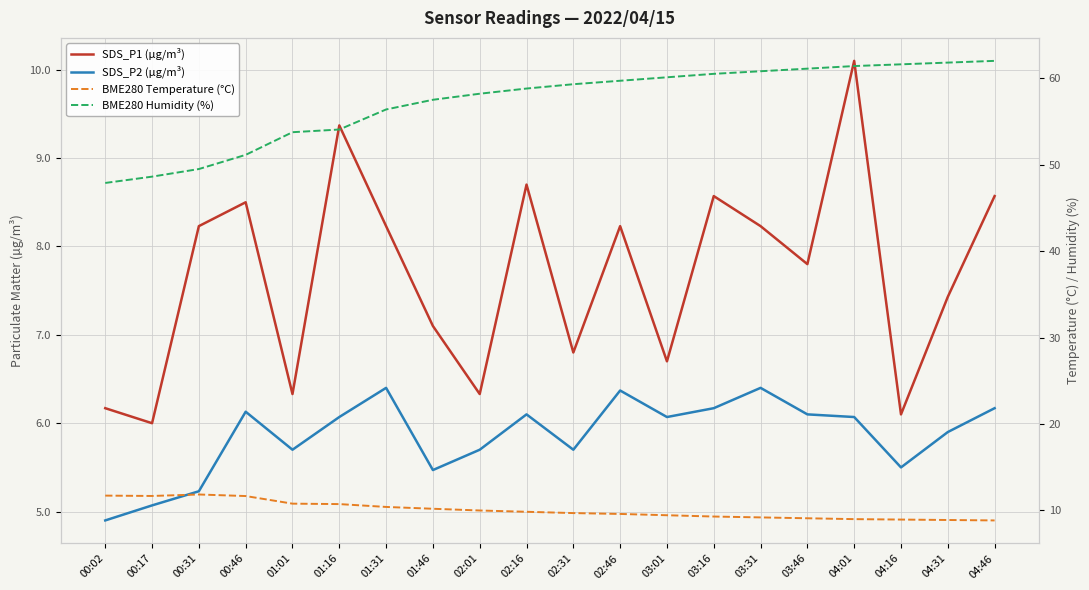

Is the value of SDS_P2 (µg/m³) at 02:16 greater than the value of BME280 Humidity (%) at 00:02?

No